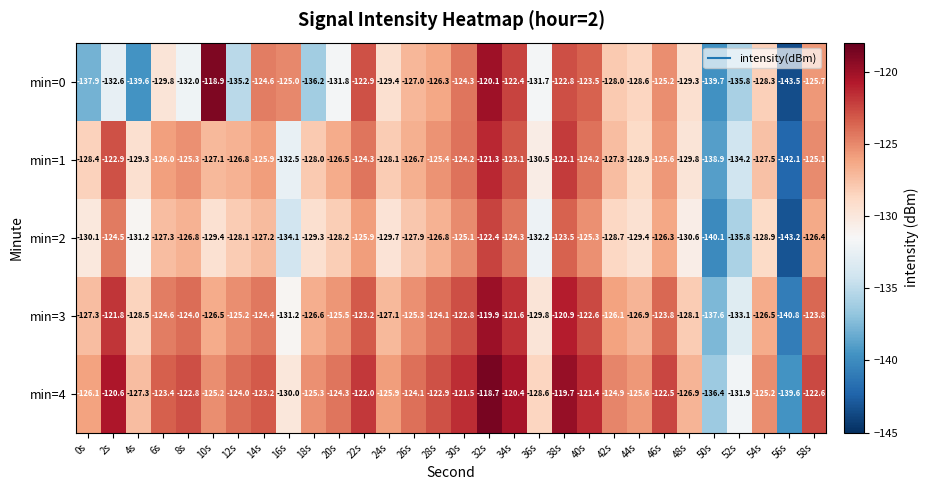

What is the minimum value shown in the chart?

-143.5